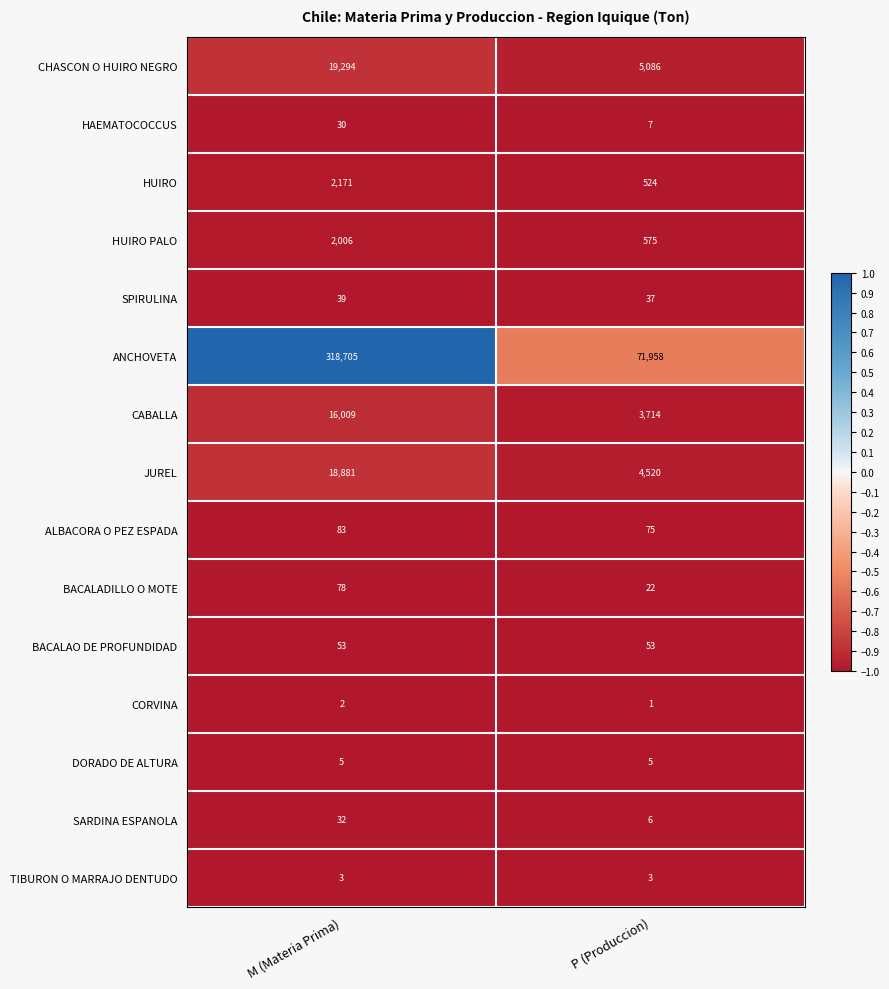

Which series has the largest total across all categories?

ANCHOVETA